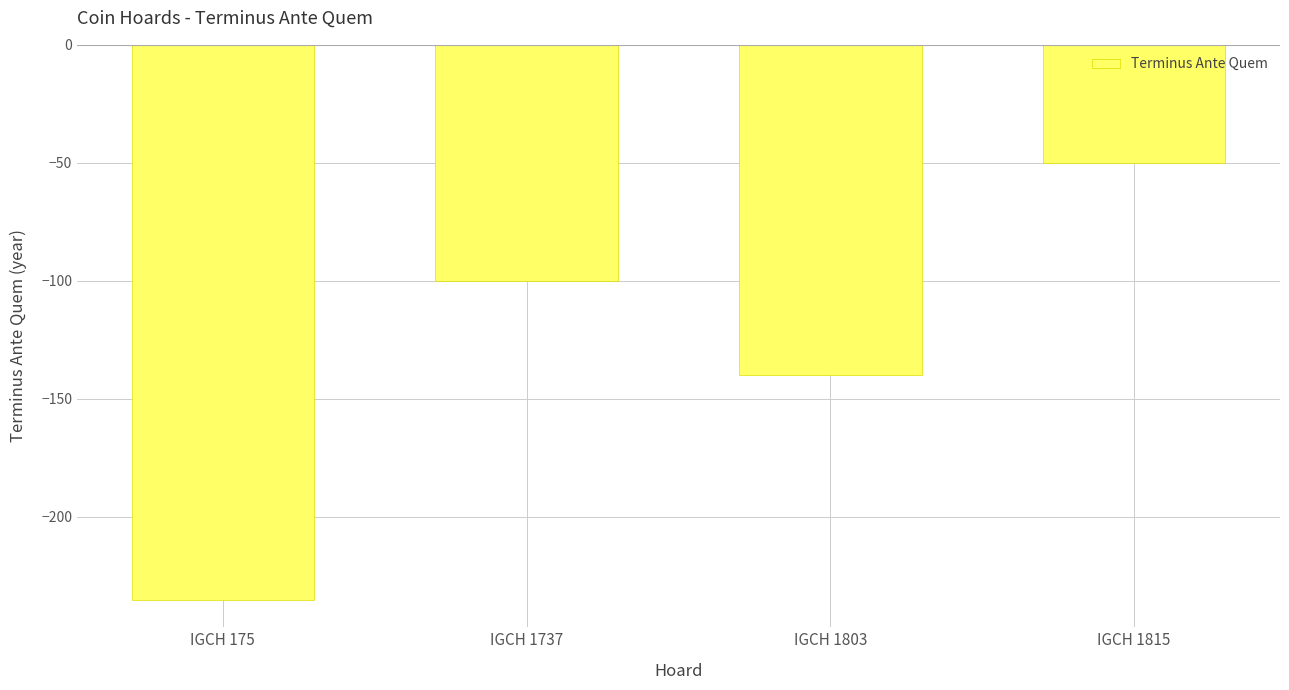

What is the maximum value shown in the chart?

-50